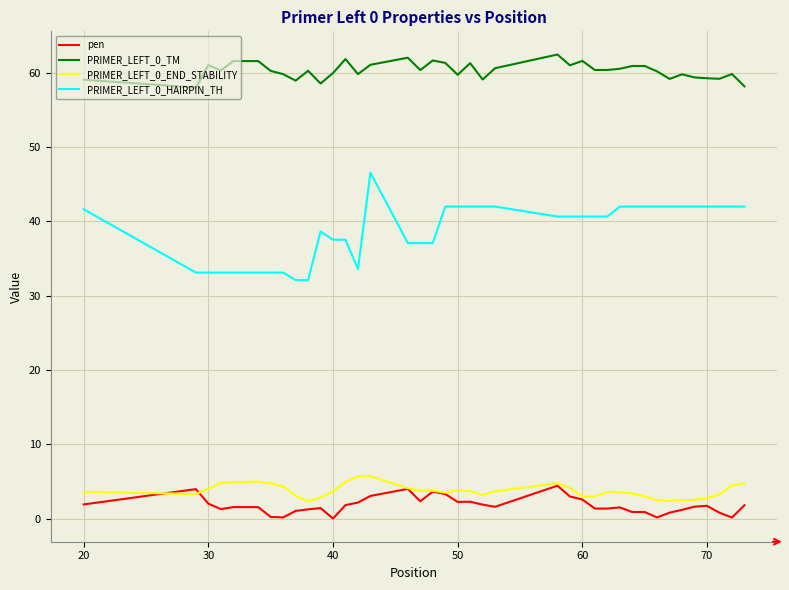

What is the minimum value for PRIMER_LEFT_0_HAIRPIN_TH?

32.1